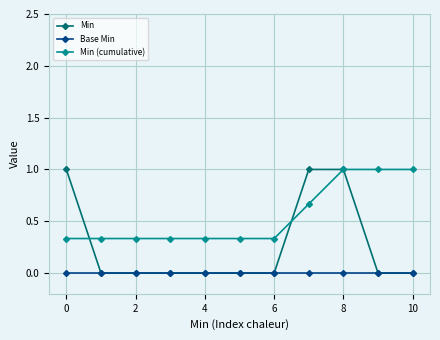

Which series has the widest spread of values?

Min